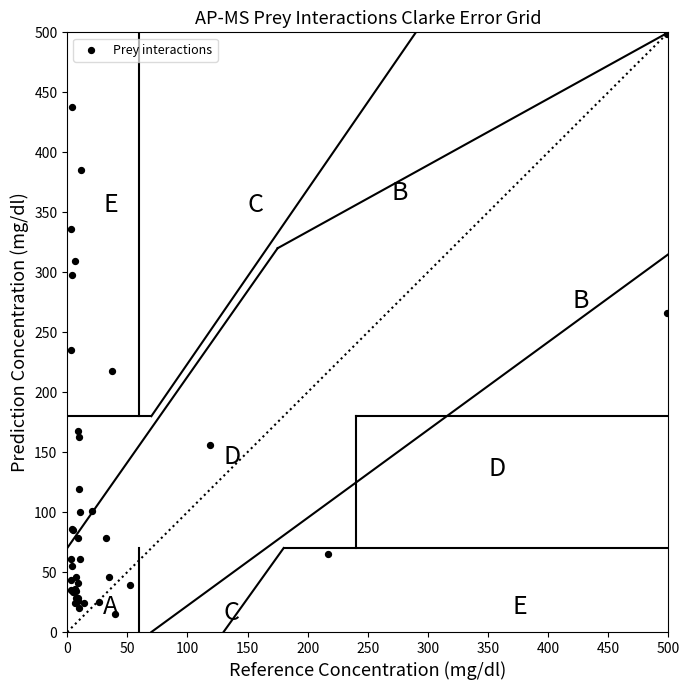

What Y value in the scatter plot is closest to 257?

266